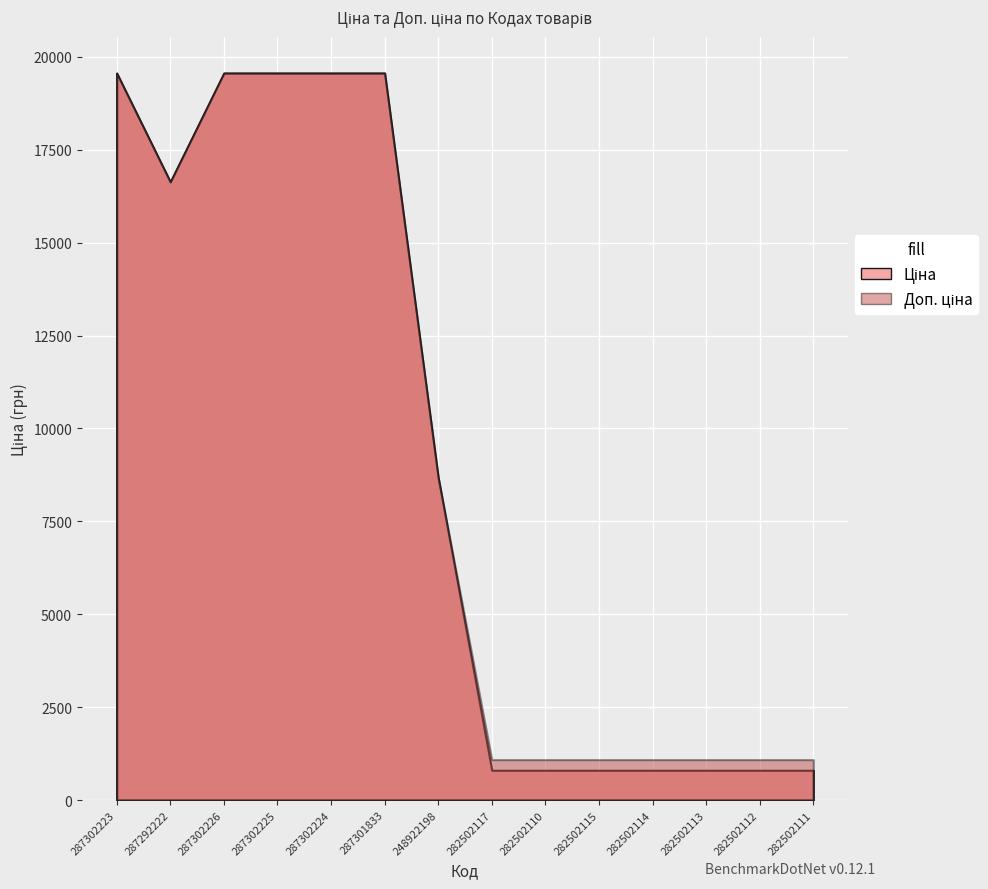

At 282502111, list the series in order from largest to smallest.

Доп. ціна, Ціна